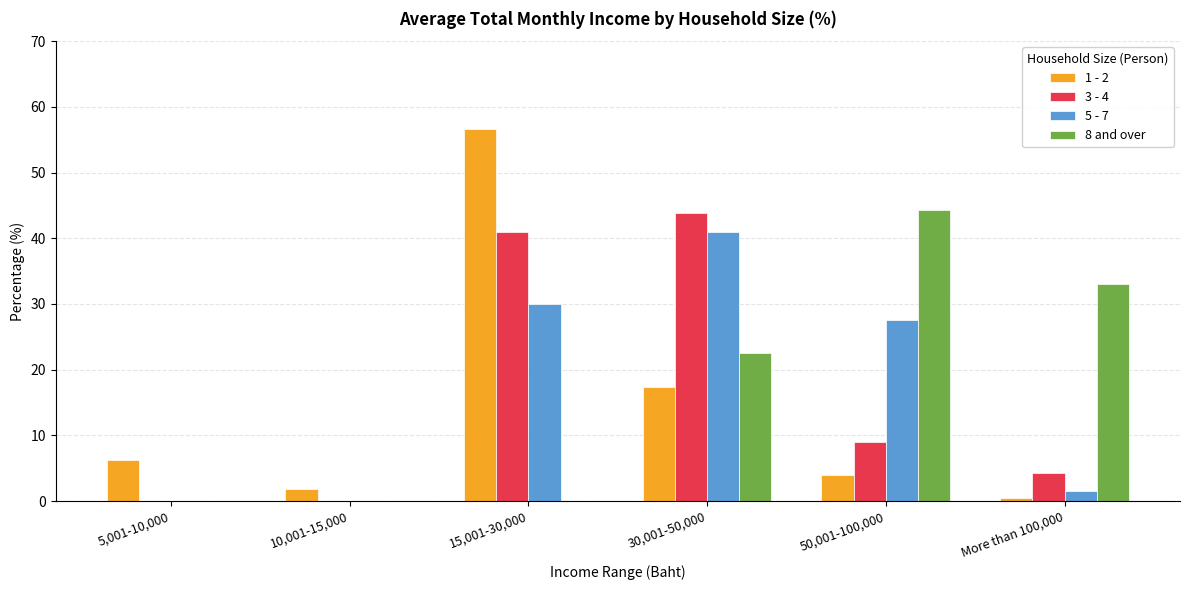

What is the sum of all 3 - 4 values?

98.1